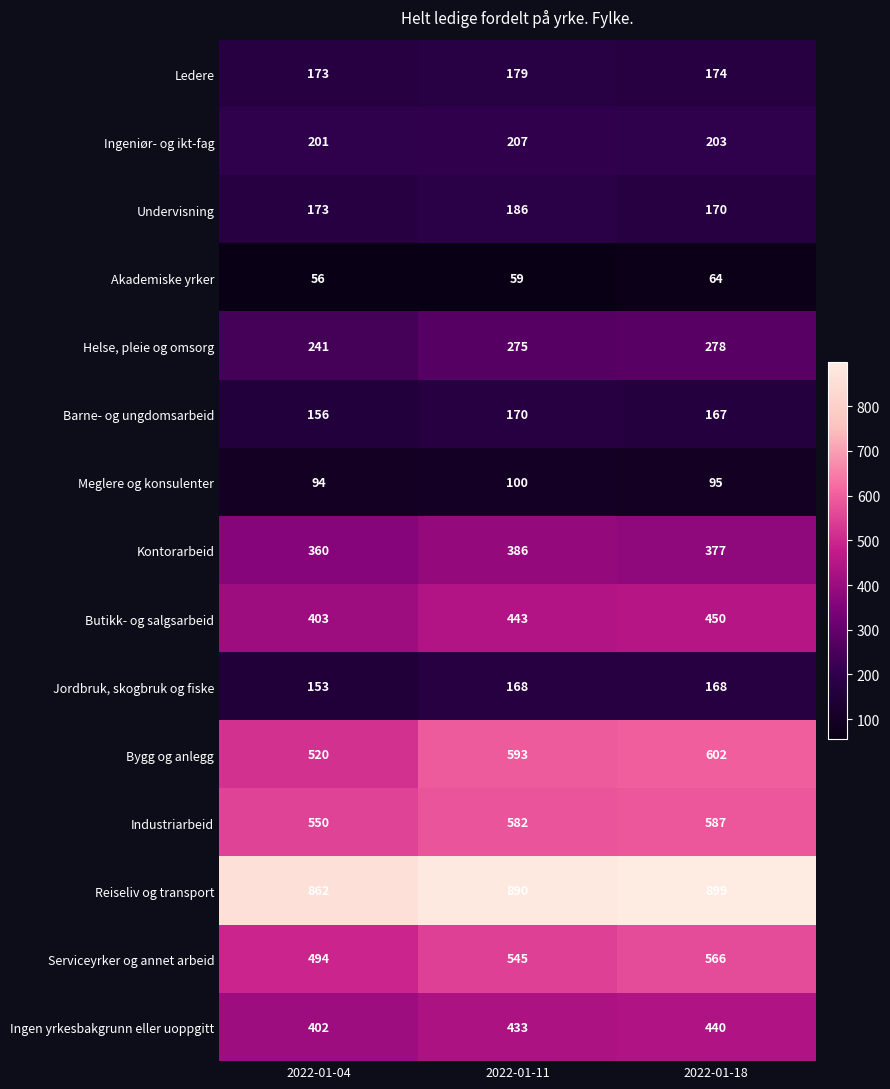

Is it true that Reiseliv og transport equals 1185 at 2022-01-04?

False